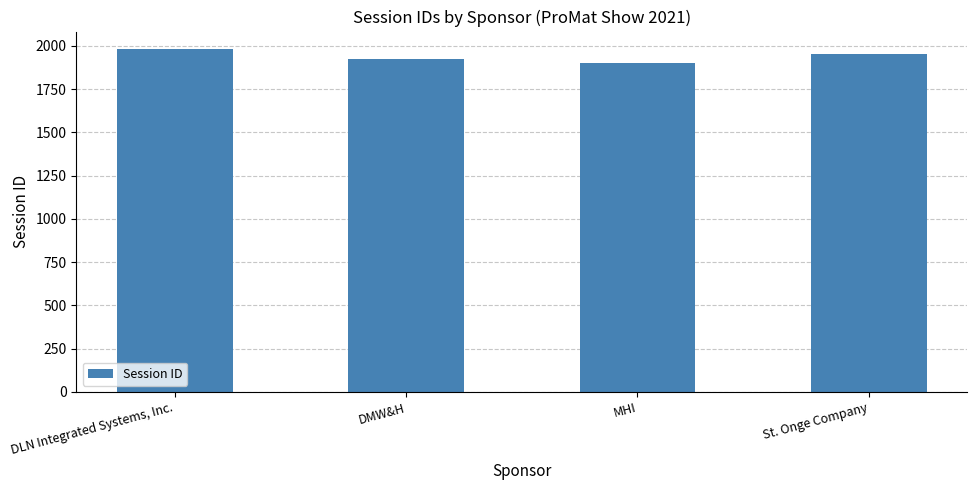

What is the ratio of the value at DMW&H to the value at St. Onge Company?

1.0